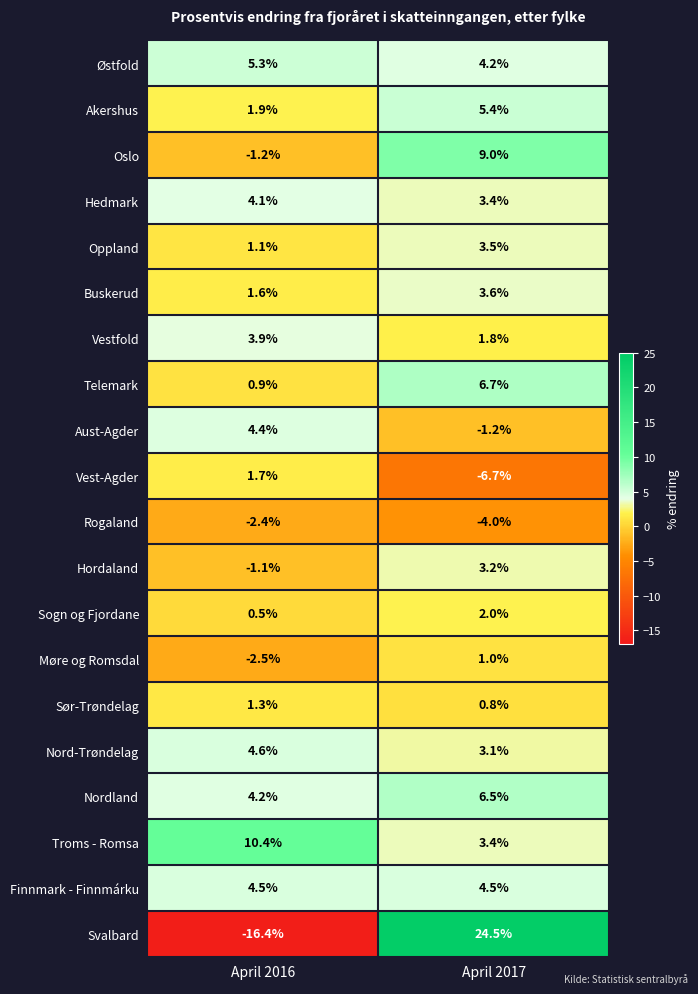

What is the difference between the highest and lowest values at April 2016?

26.8